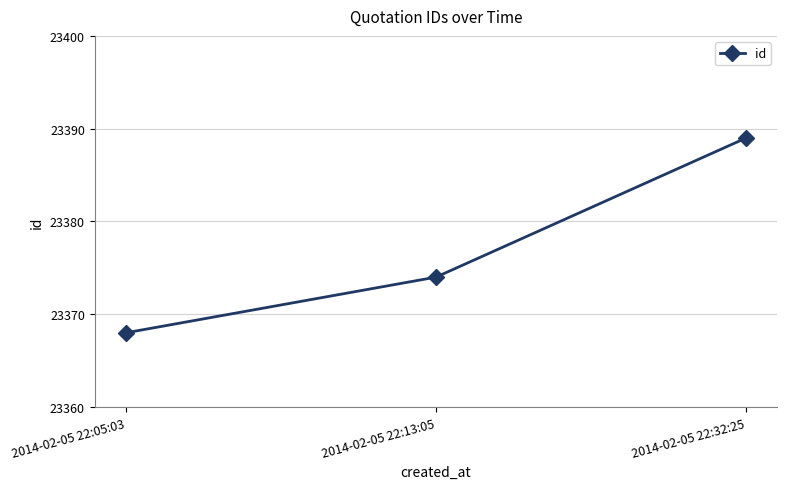

Reading left to right, transcribe all the data shown in this chart.

2014-02-05 22:05:03=23368	2014-02-05 22:13:05=23374	2014-02-05 22:32:25=23389